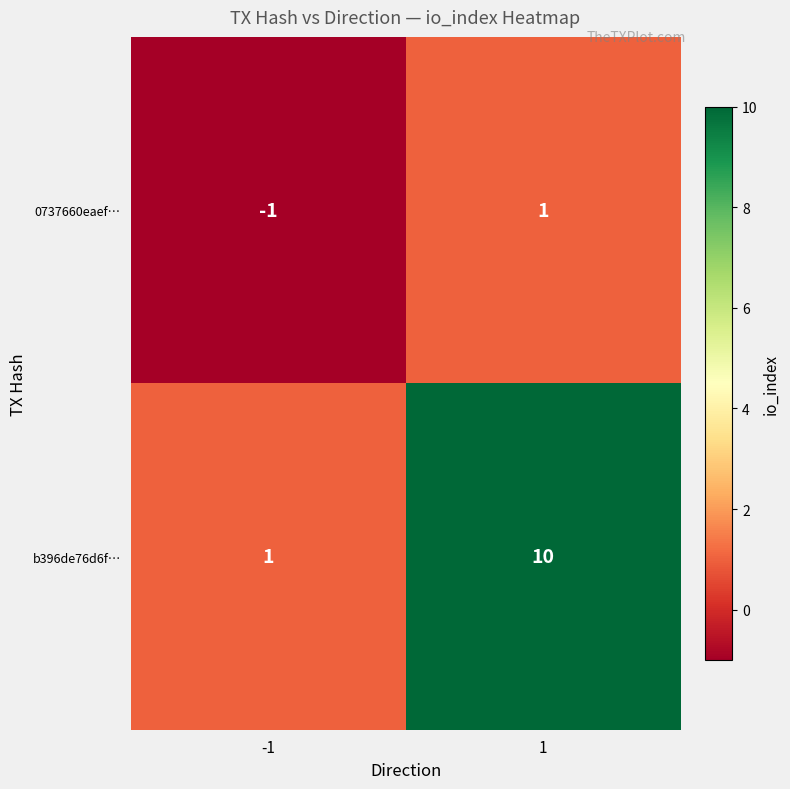

Reading left to right, list all the values displayed in this chart.

0737660eaef…: -1	1
b396de76d6f…: 1	10